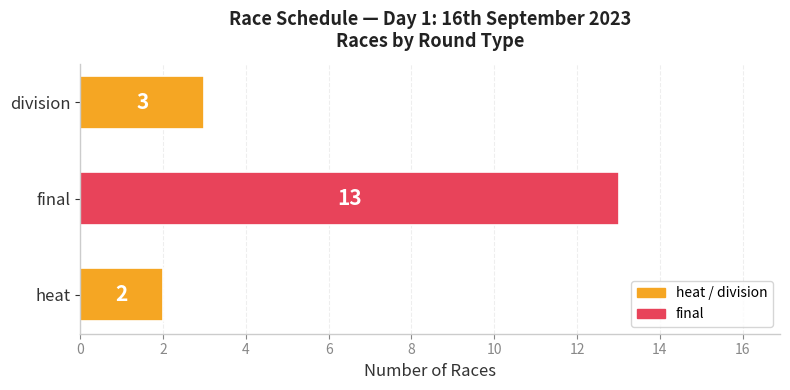

Which label corresponds to the smallest value in the chart?

heat